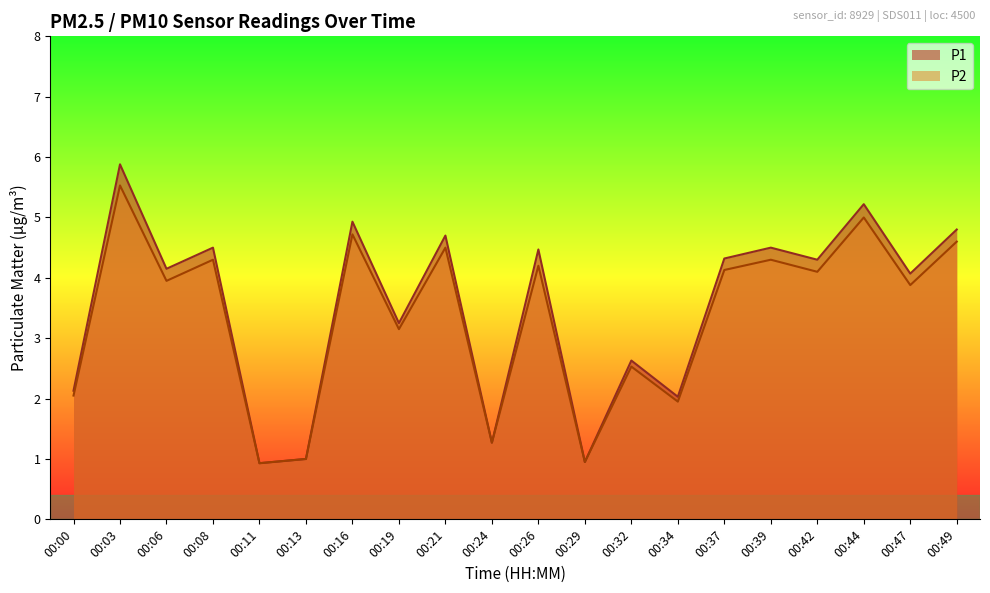

What is the total value across all series at 00:00?

4.2